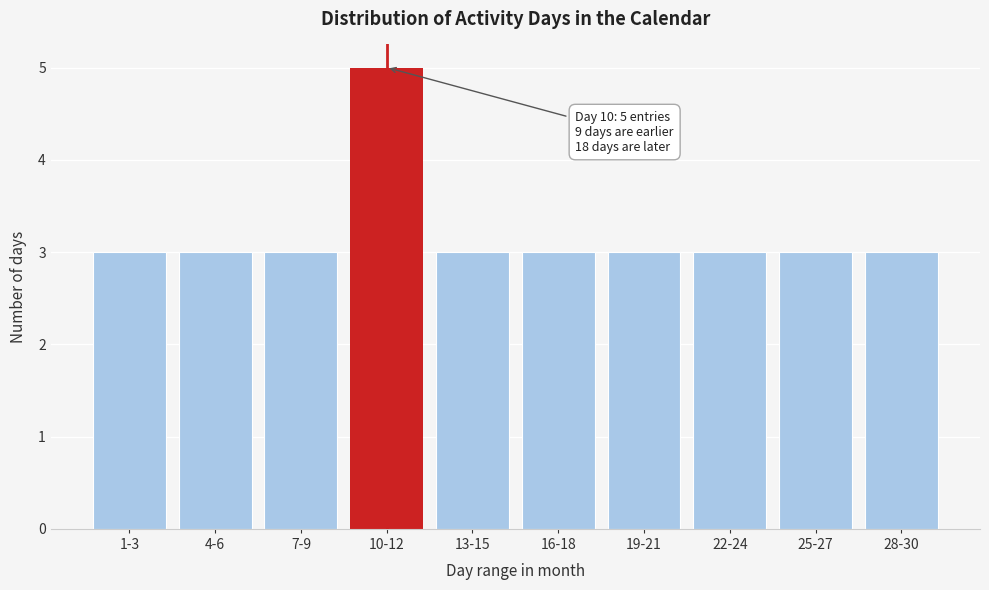

Reading left to right, transcribe all the data shown in this chart.

1-3=3	4-6=3	7-9=3	10-12=5	13-15=3	16-18=3	19-21=3	22-24=3	25-27=3	28-30=3